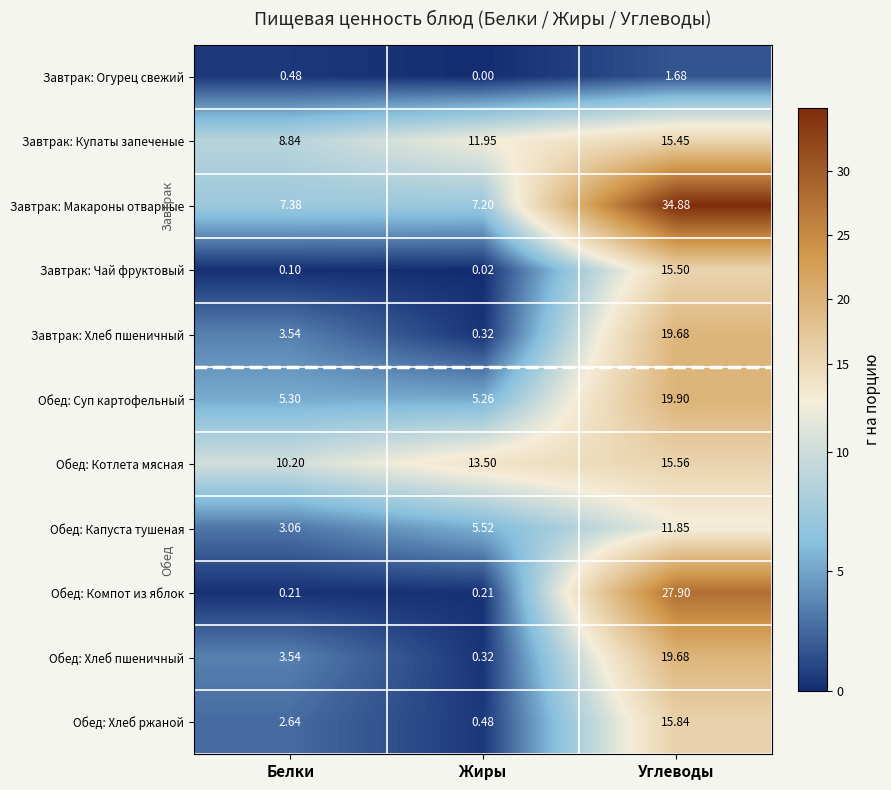

Where is Завтрак: Чай фруктовый nearest to the value 7?

Белки